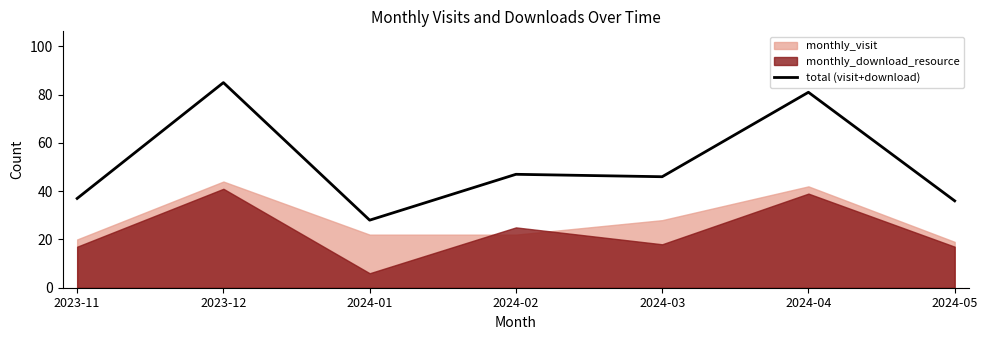

What is the highest value of the total (visit+download) series?

85